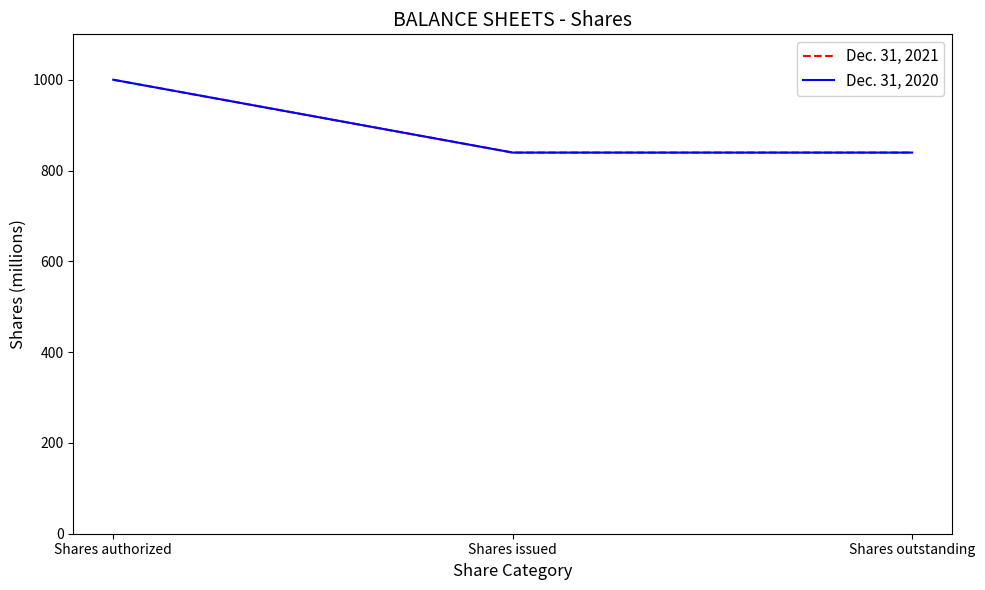

List the series in order of their peak value, lowest first.

Dec. 31, 2021, Dec. 31, 2020